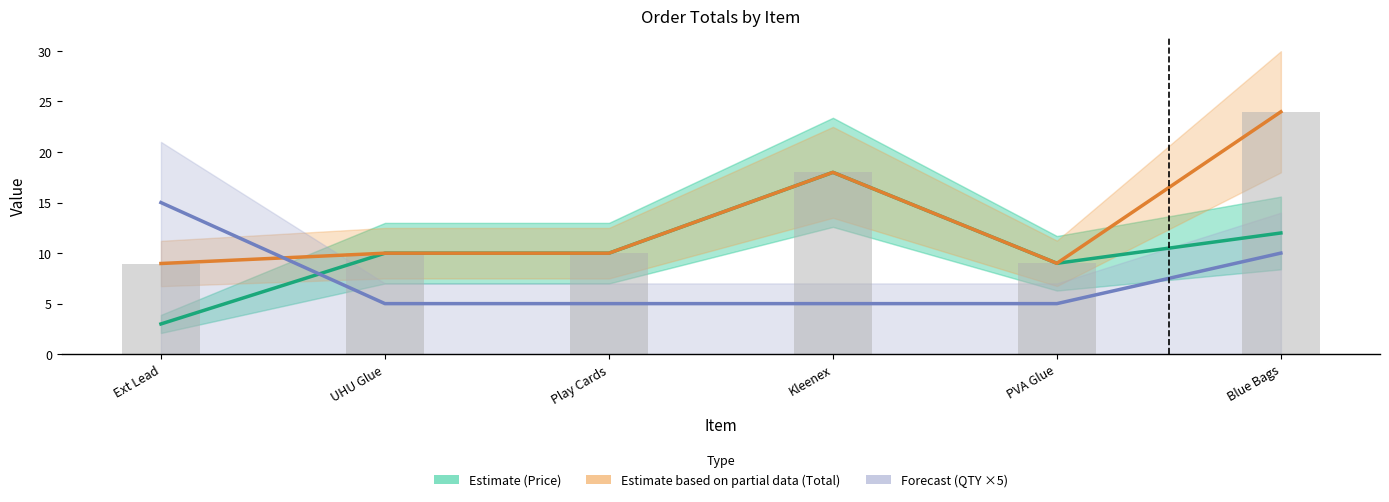

Reading right to left, what are all the values shown in this chart?

Estimate (Price): Blue Bags=12.0	PVA Glue=9.0	Kleenex=18.0	Play Cards=10.0	UHU Glue=10.0	Ext Lead=3.0
Estimate based on partial data (Total): Blue Bags=24.0	PVA Glue=9.0	Kleenex=18.0	Play Cards=10.0	UHU Glue=10.0	Ext Lead=9.0
Forecast (QTY ×5): Blue Bags=10.0	PVA Glue=5.0	Kleenex=5.0	Play Cards=5.0	UHU Glue=5.0	Ext Lead=15.0